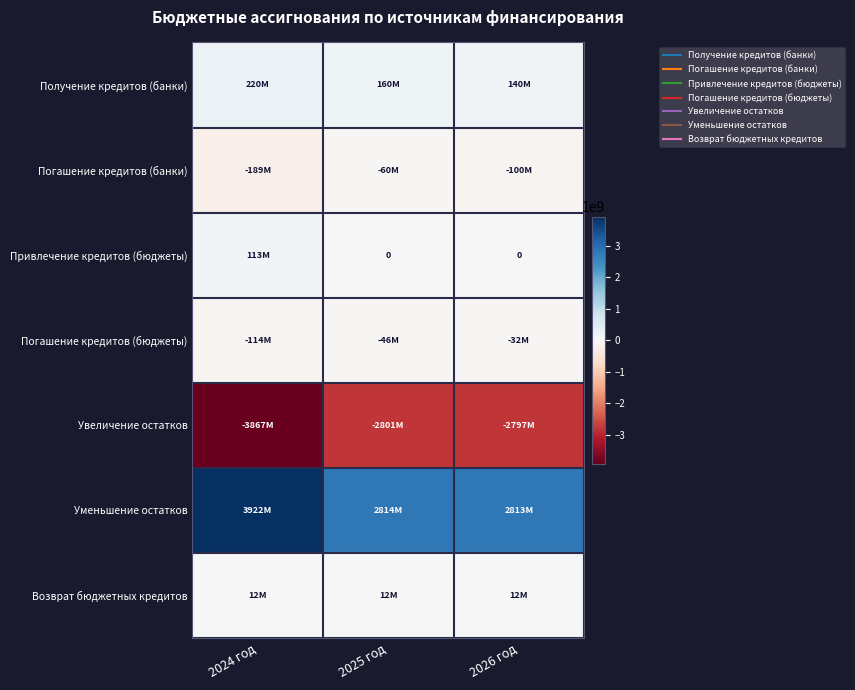

True or false: Привлечение кредитов (бюджеты) has a value of 113000000.0 at 2024 год.

True